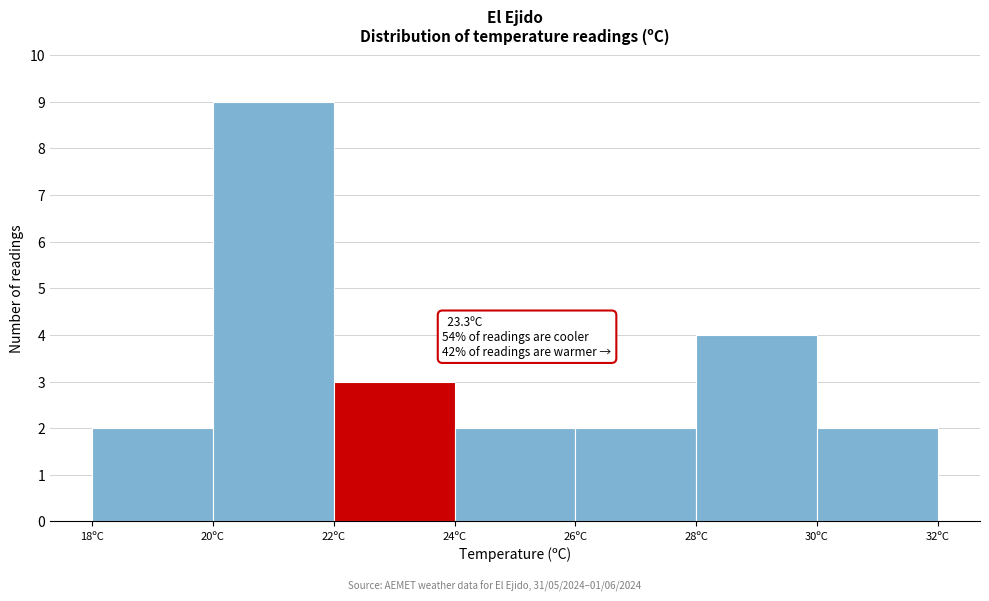

Which range on the x-axis has the tallest bar?

20 to 22